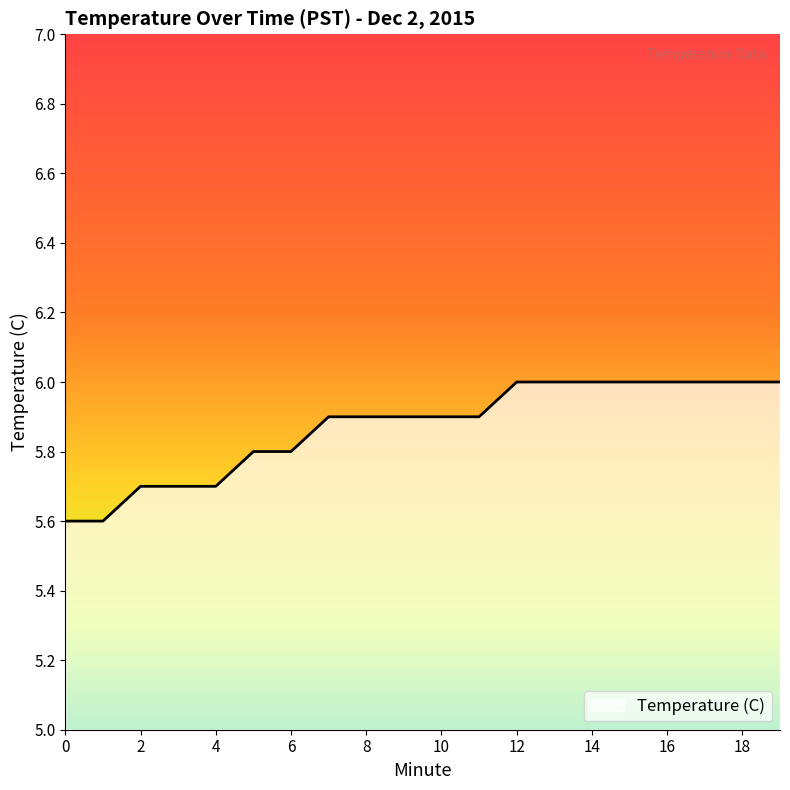

Count the number of categories in the chart.

20